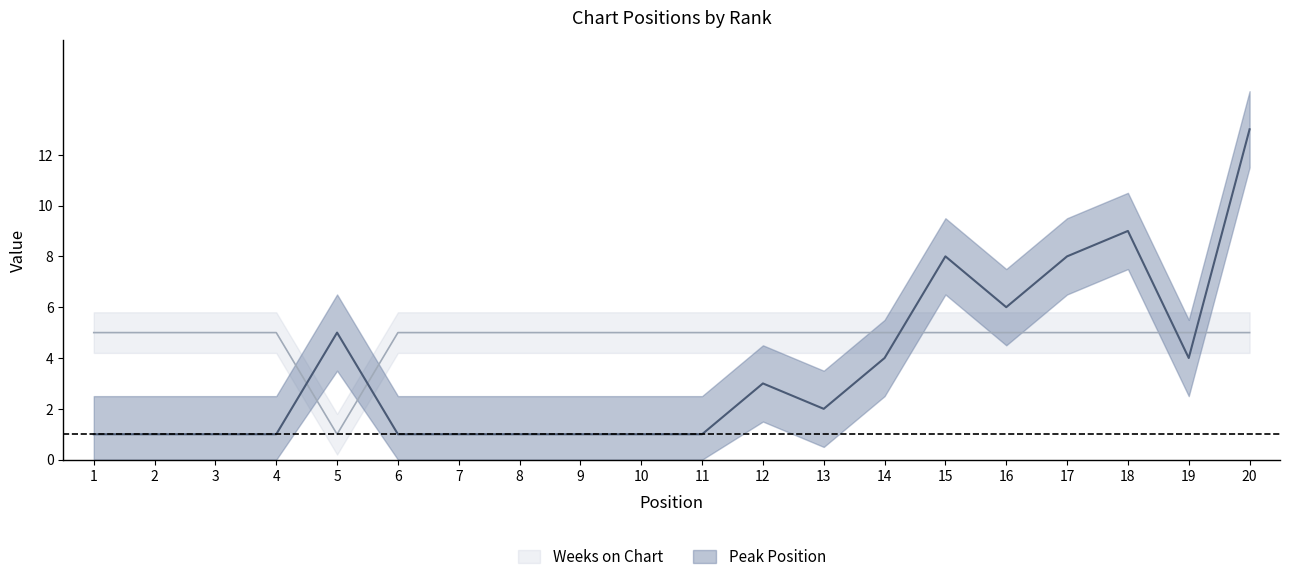

What is the value of the Weeks on Chart point at the 14th from the left?

5